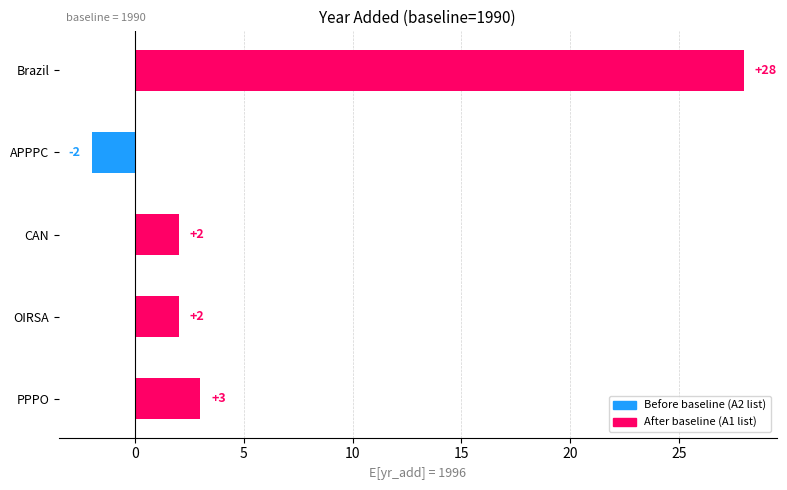

What is the difference between the second highest and second lowest values?

1